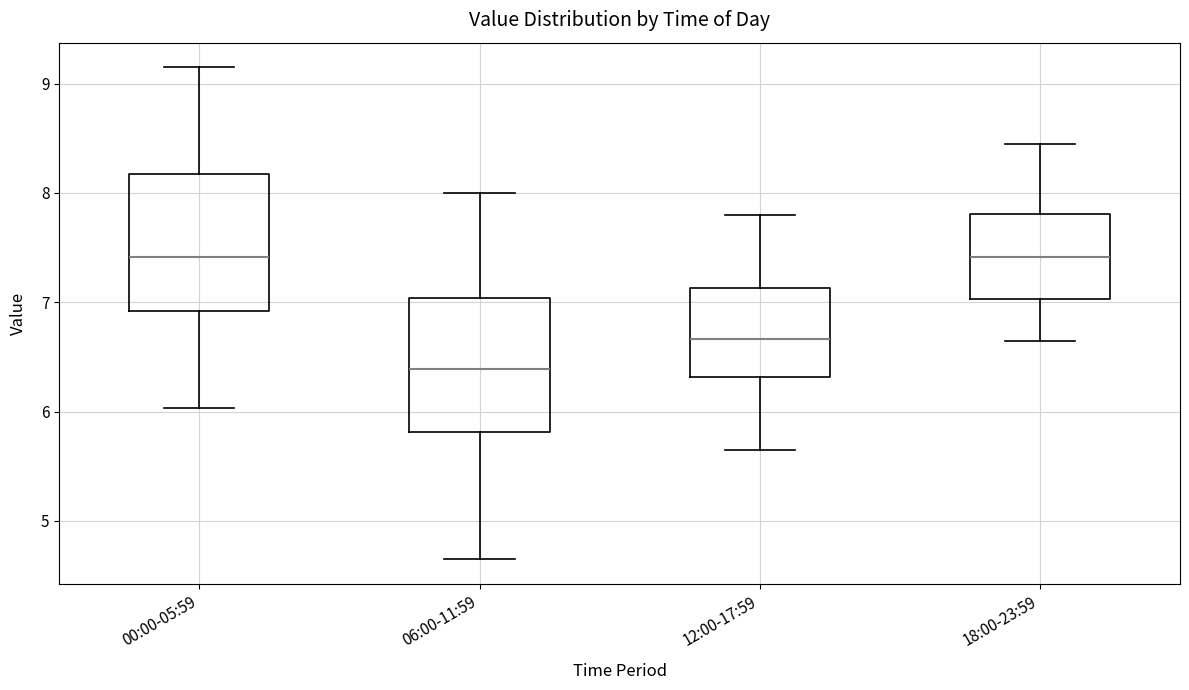

Reading left to right, read every box against the y-axis: the position of its median line, the range the box covers, and the ends of its whiskers. The values are not printed on the chart, so give them approximately, as read against the axis.

00:00-05:59: median 7.4, box 6.9 to 8.2, whiskers 6.0 to 9.2
06:00-11:59: median 6.4, box 5.8 to 7.0, whiskers 4.7 to 8.0
12:00-17:59: median 6.7, box 6.3 to 7.1, whiskers 5.7 to 7.8
18:00-23:59: median 7.4, box 7.0 to 7.8, whiskers 6.7 to 8.5